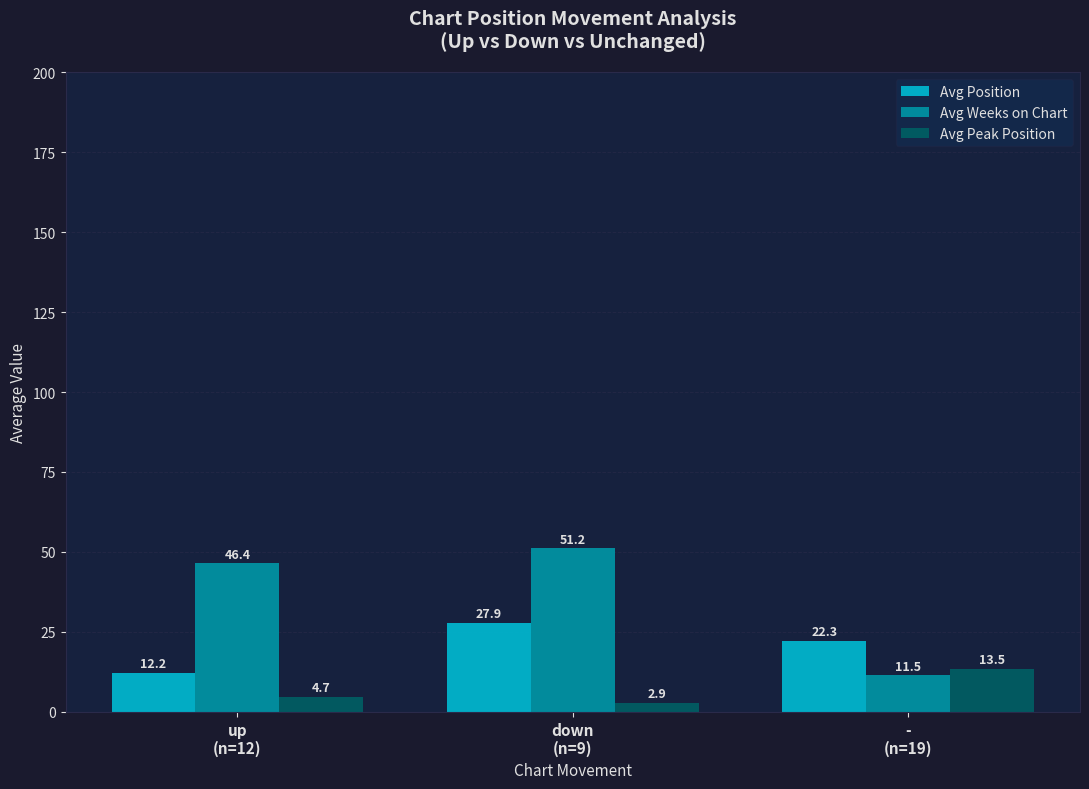

What is the label of the 3rd bar from the right?

up
(n=12)